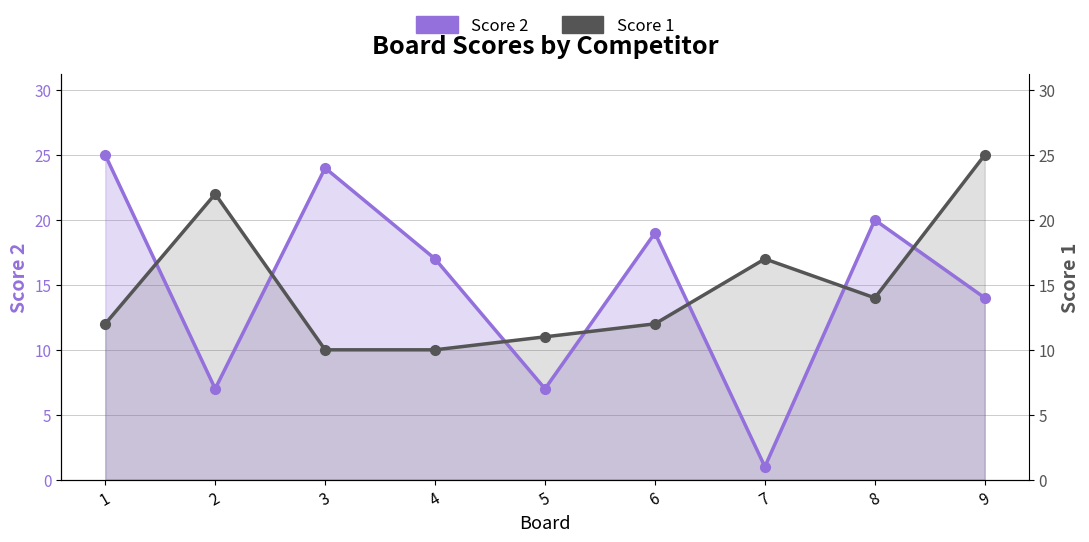

Which category has the lowest value in the Score 1 series?

3